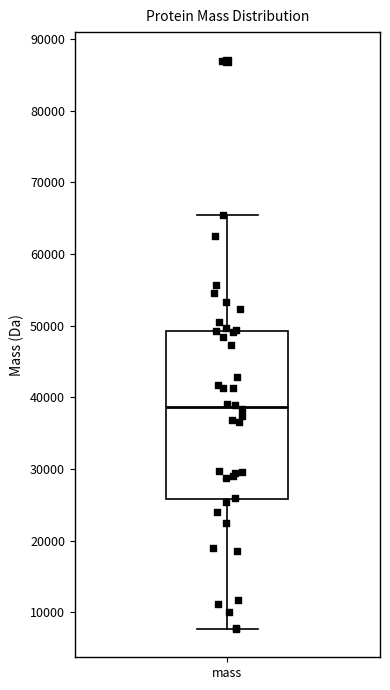

Where does the median line of the box for mass sit on the y-axis? The values are not printed on the chart, so give them approximately, as read against the axis.

39000